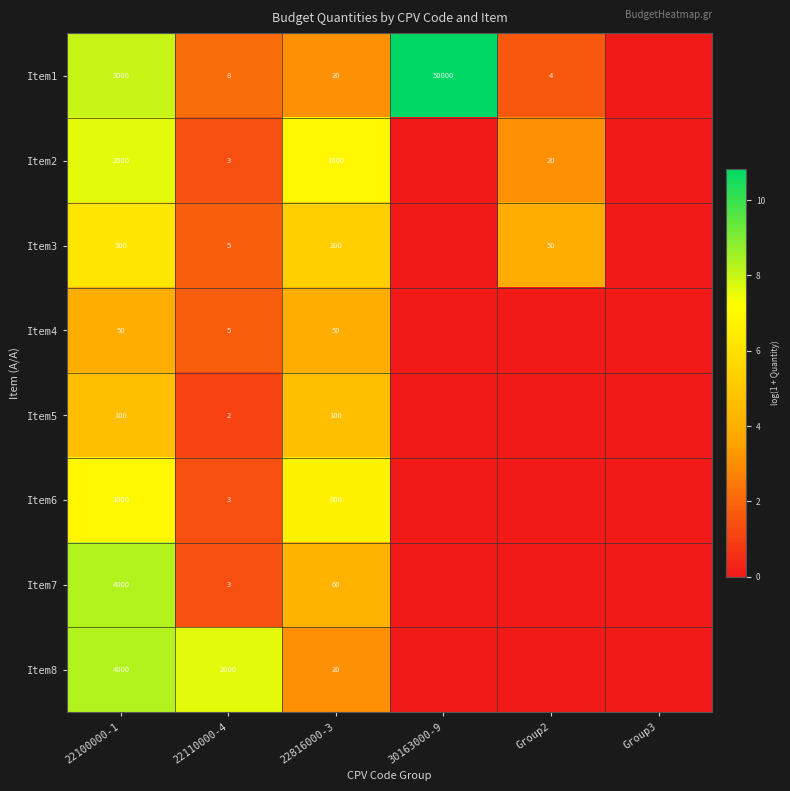

What is the difference between the highest and lowest values at 22110000-4?

1998